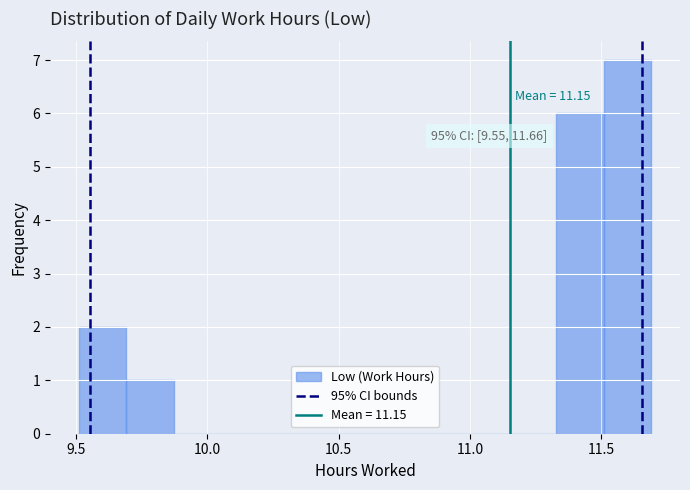

Around what value on the x-axis is the tallest bar? Give the approximate position of its centre, as read against the axis.

11.60